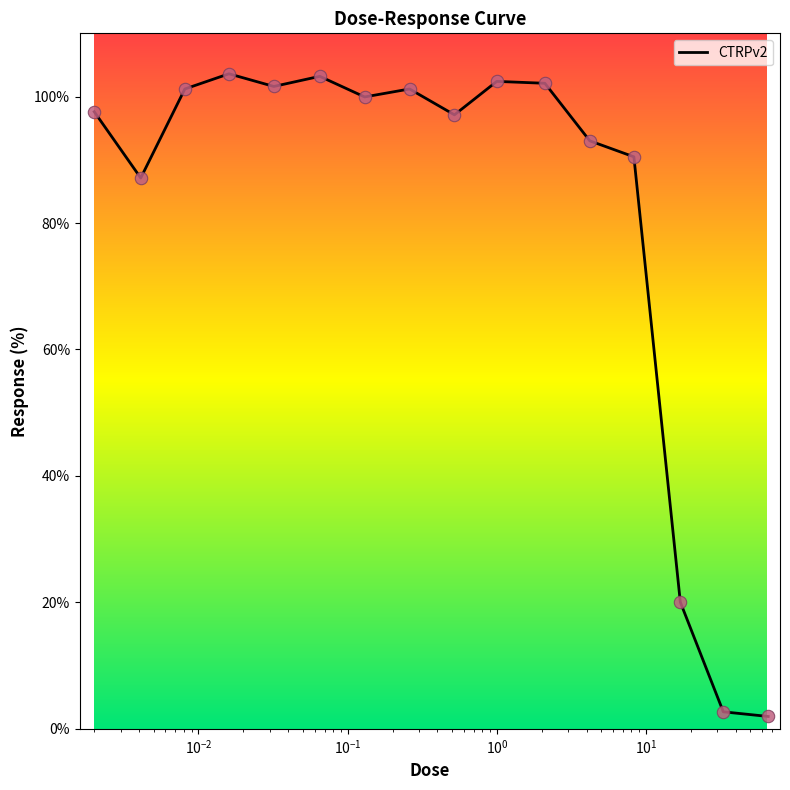

What is the maximum value shown in the chart?

103.6